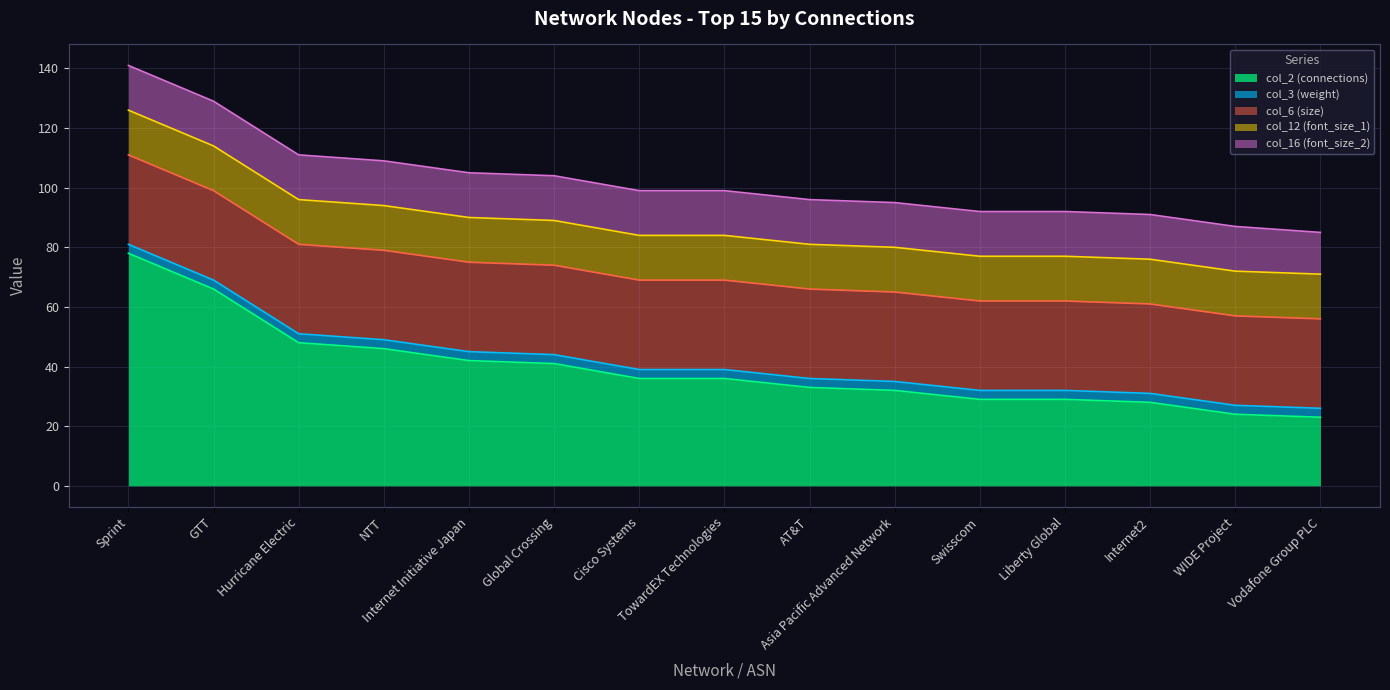

True or false: col_2 (connections) has more than 1 points higher than both neighbors.

False